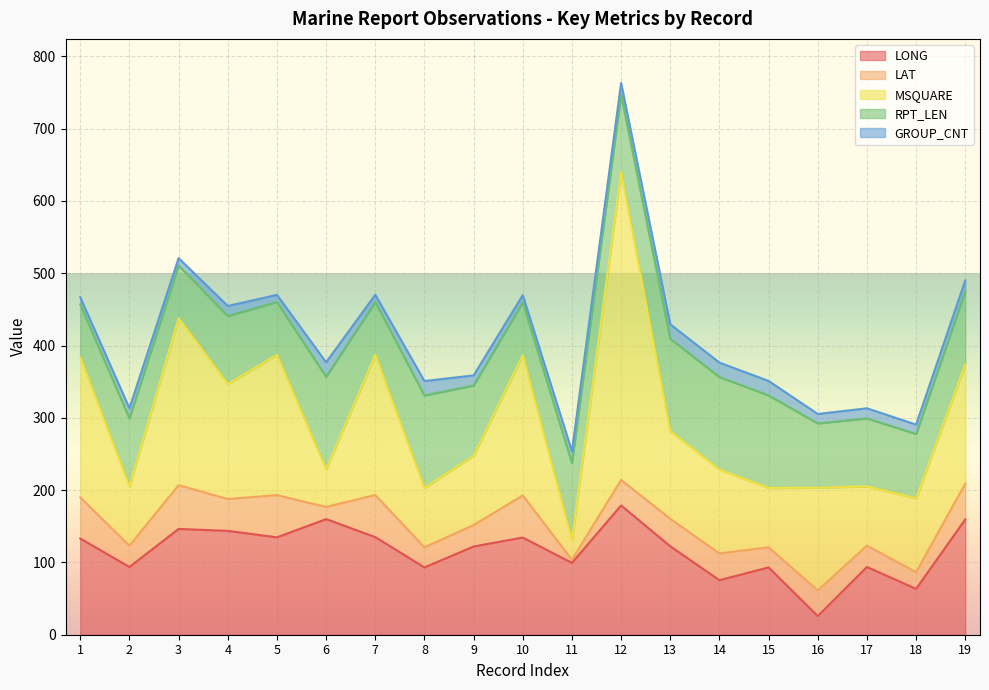

True or false: MSQUARE has more than 0 interior local peaks.

True